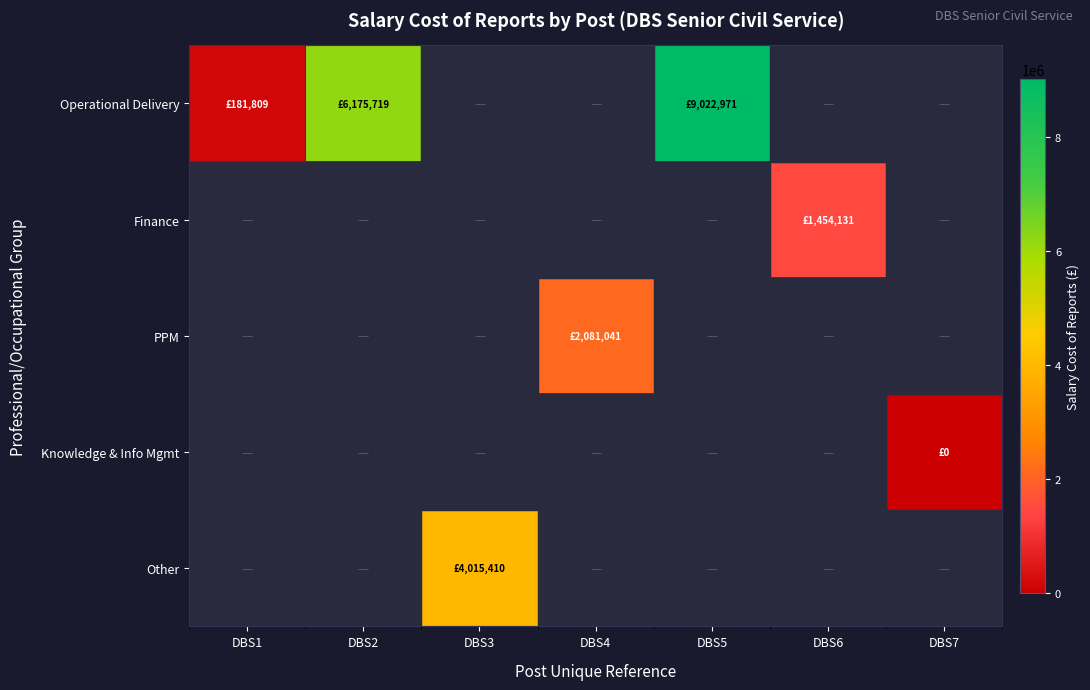

Count the number of data series in this chart.

5